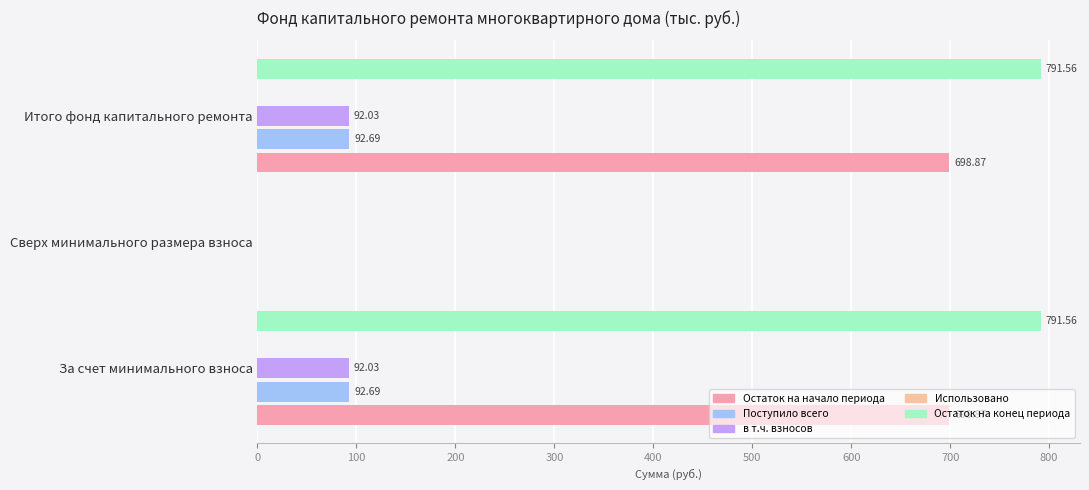

List the series in order of their peak value, lowest first.

Использовано, в т.ч. взносов, Поступило всего, Остаток на начало периода, Остаток на конец периода